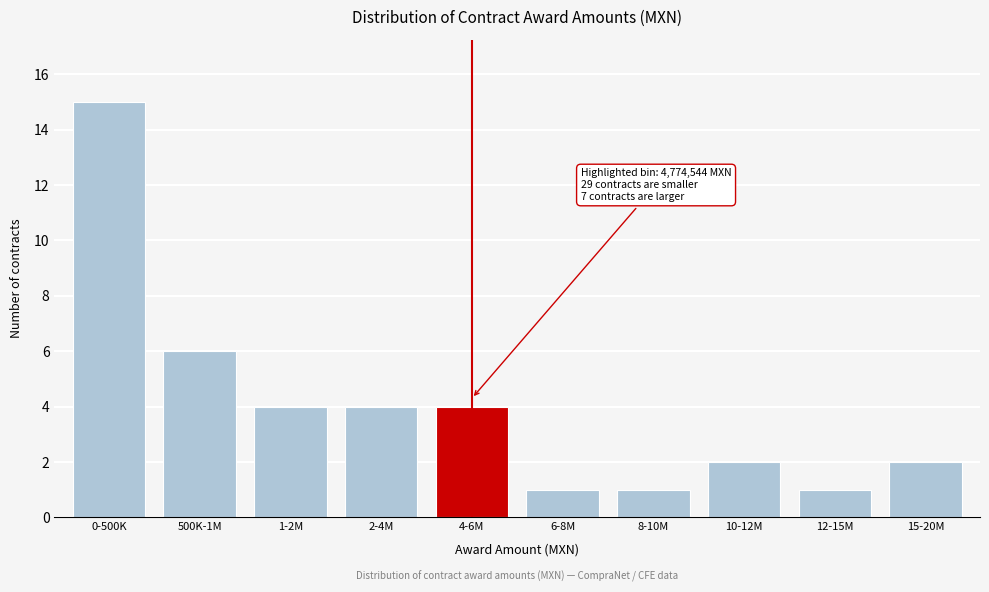

Reading left to right, what are all the values shown in this chart?

0-500K=15	500K-1M=6	1-2M=4	2-4M=4	4-6M=4	6-8M=1	8-10M=1	10-12M=2	12-15M=1	15-20M=2